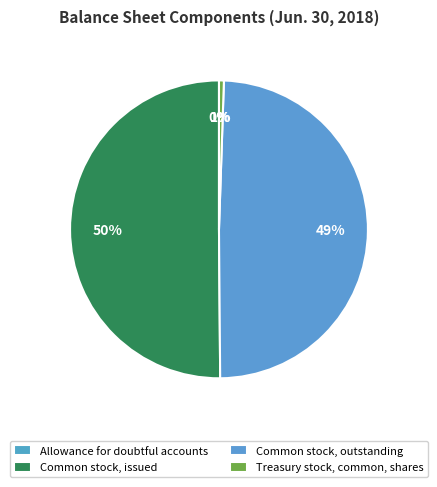

Is it true that Allowance for doubtful accounts is 15% of the pie?

False